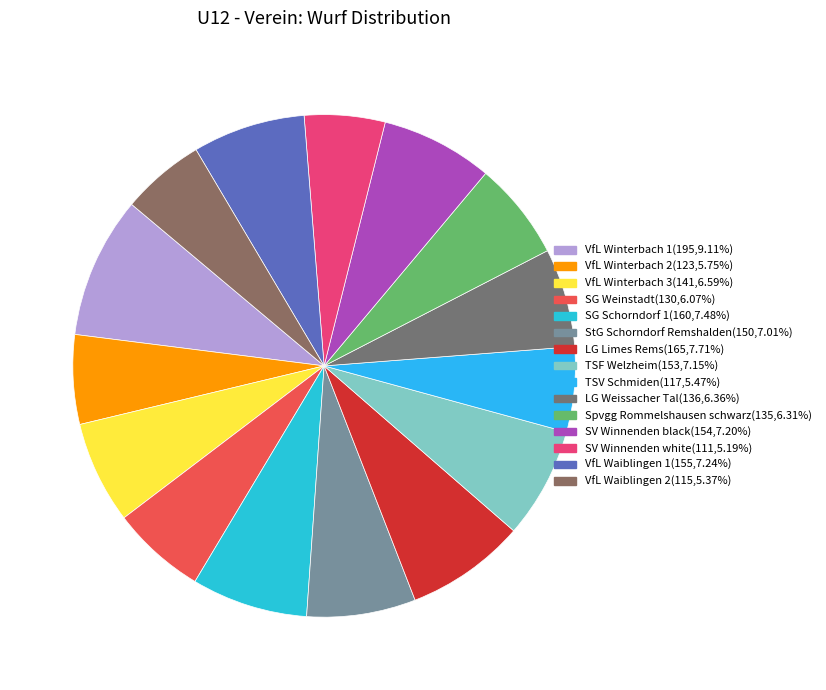

True or false: SG Weinstadt accounts for 1% of the total.

False